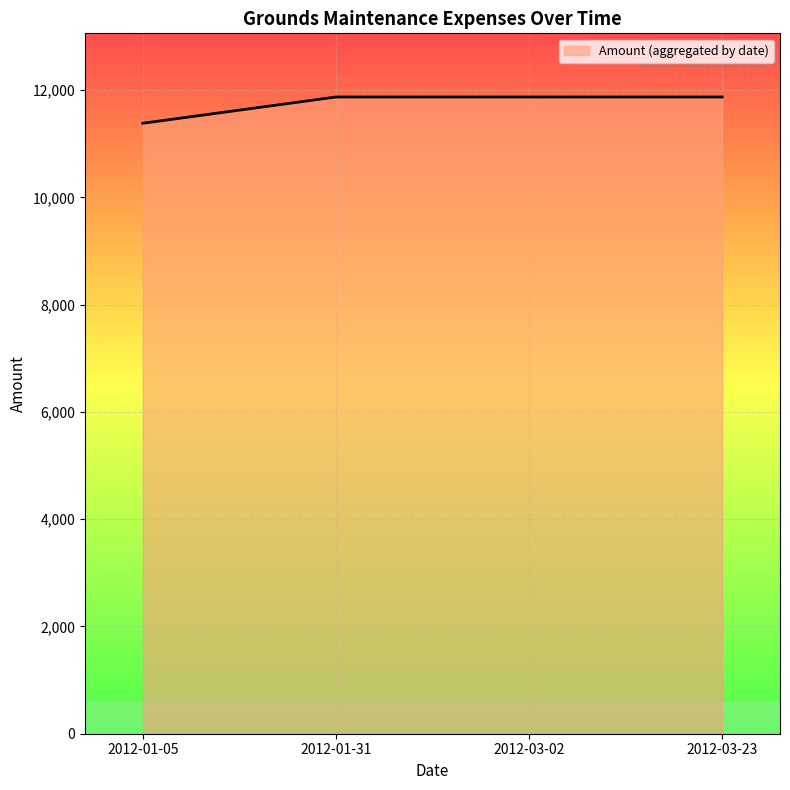

What is the average value?

11749.2